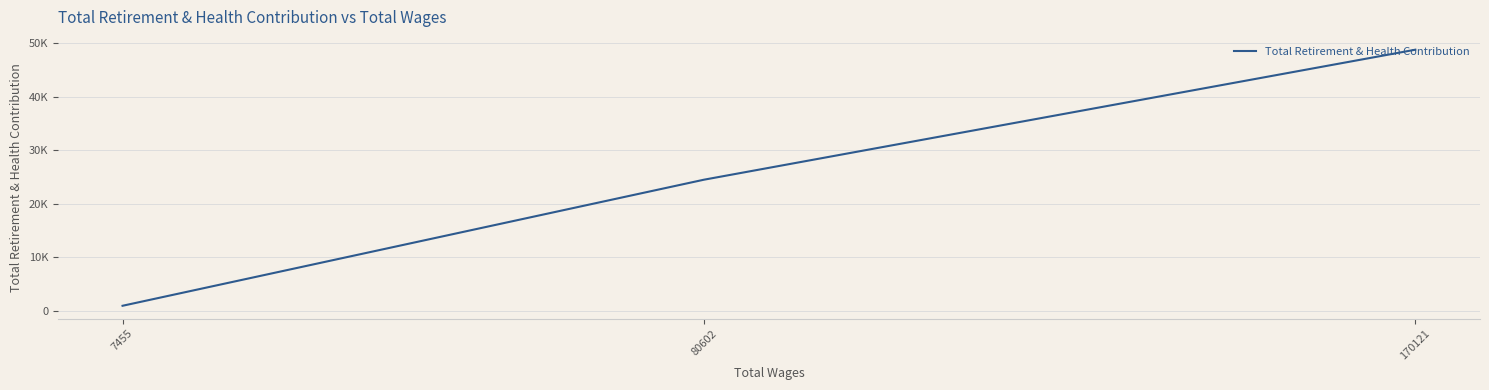

What is the change in value from 170121 to 7455?

-47865